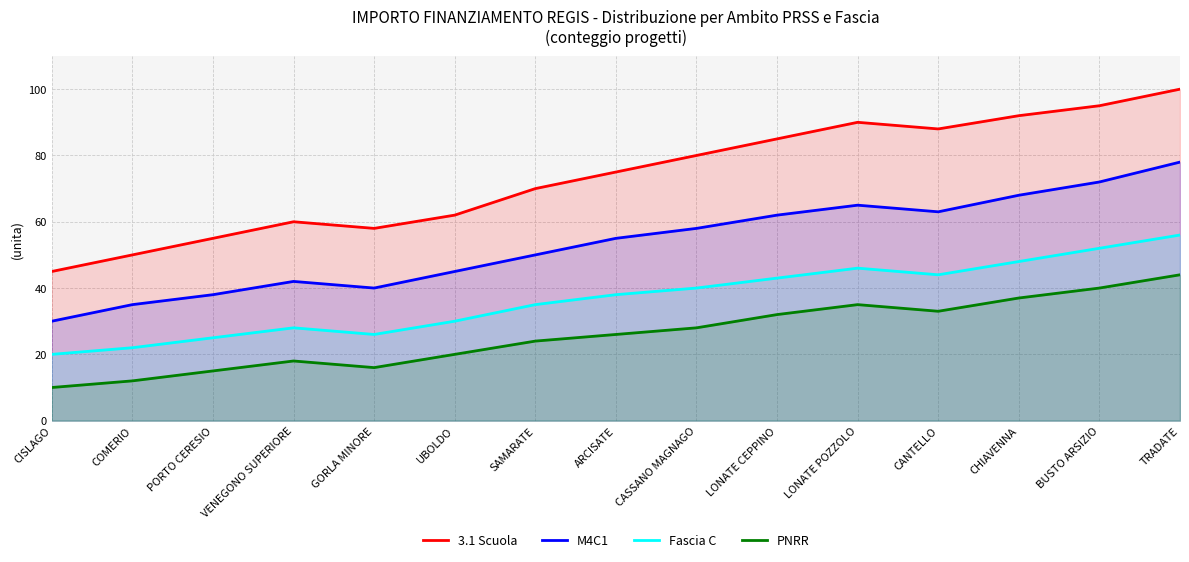

How many distinct data groups are displayed?

4